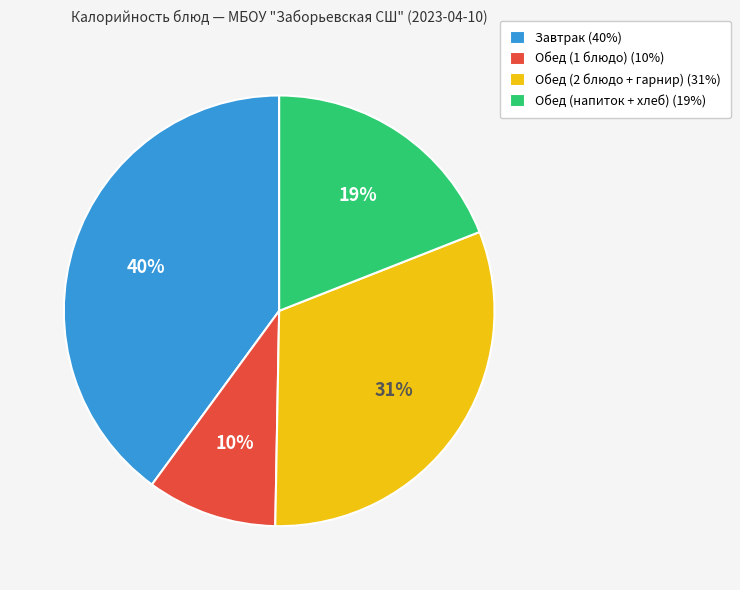

How many segments does this pie chart have?

4